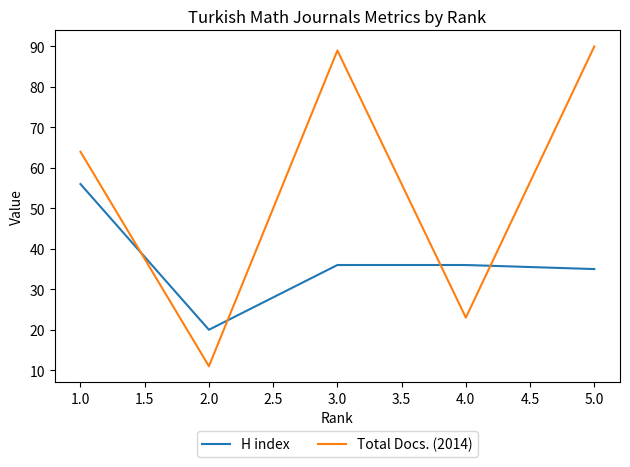

In Total Docs. (2014), how many points are lower than both neighbors (excluding endpoints)?

2